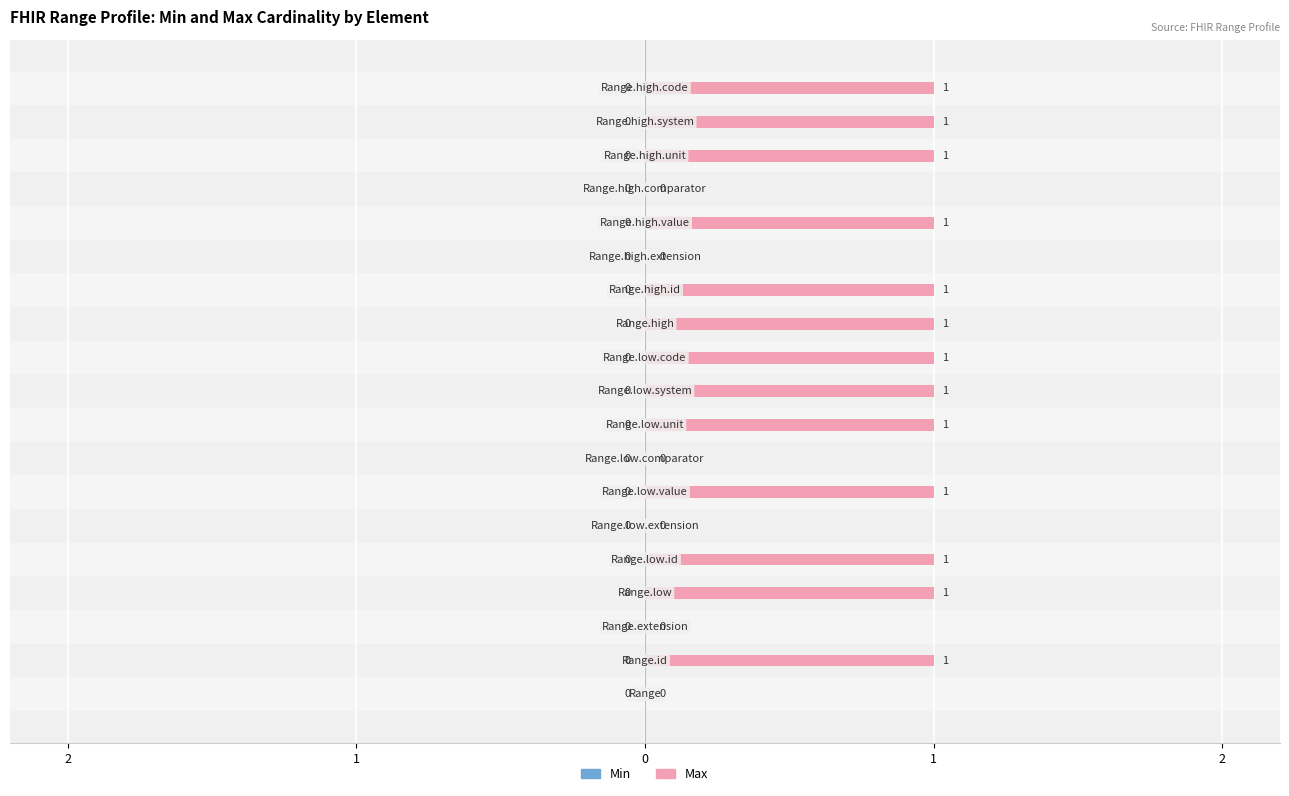

How many bars are there in each group?

2